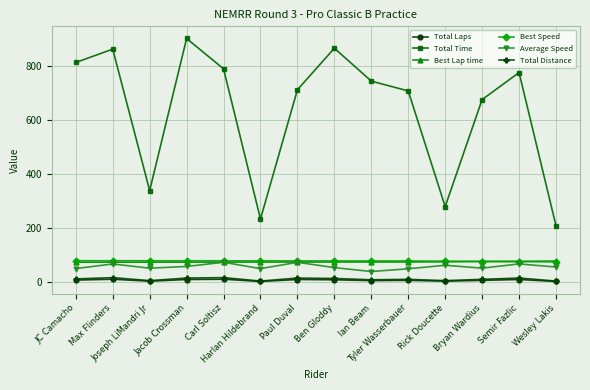

What is the lowest value of the Average Speed series?

38.7